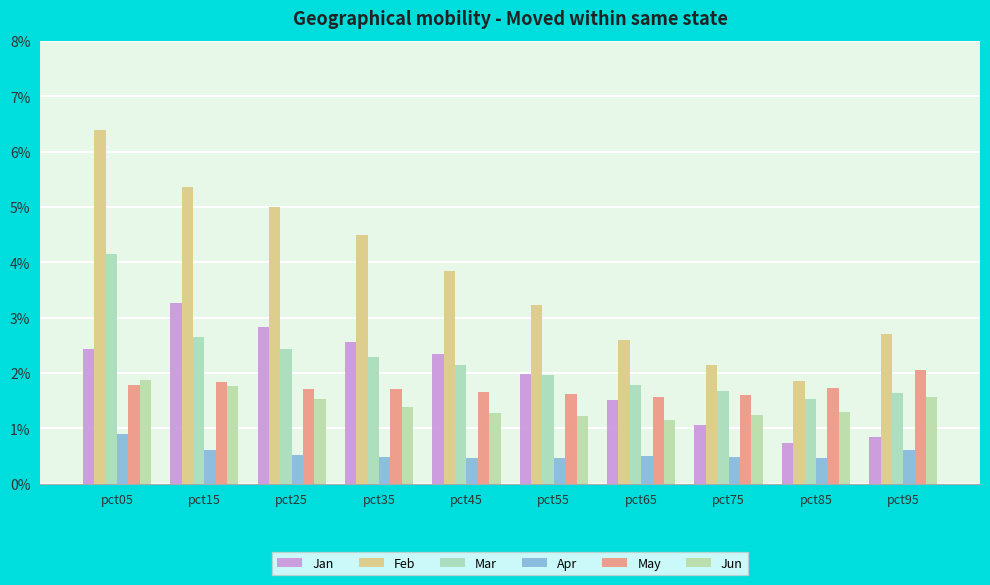

Reading right to left, what are all the values shown in this chart?

Jan: pct95=0.8	pct85=0.7	pct75=1.1	pct65=1.5	pct55=2.0	pct45=2.3	pct35=2.6	pct25=2.8	pct15=3.3	pct05=2.4
Feb: pct95=2.7	pct85=1.9	pct75=2.1	pct65=2.6	pct55=3.2	pct45=3.8	pct35=4.5	pct25=5.0	pct15=5.4	pct05=6.4
Mar: pct95=1.6	pct85=1.5	pct75=1.7	pct65=1.8	pct55=2.0	pct45=2.1	pct35=2.3	pct25=2.4	pct15=2.7	pct05=4.1
Apr: pct95=0.6	pct85=0.5	pct75=0.5	pct65=0.5	pct55=0.5	pct45=0.5	pct35=0.5	pct25=0.5	pct15=0.6	pct05=0.9
May: pct95=2.0	pct85=1.7	pct75=1.6	pct65=1.6	pct55=1.6	pct45=1.7	pct35=1.7	pct25=1.7	pct15=1.8	pct05=1.8
Jun: pct95=1.6	pct85=1.3	pct75=1.2	pct65=1.2	pct55=1.2	pct45=1.3	pct35=1.4	pct25=1.5	pct15=1.8	pct05=1.9